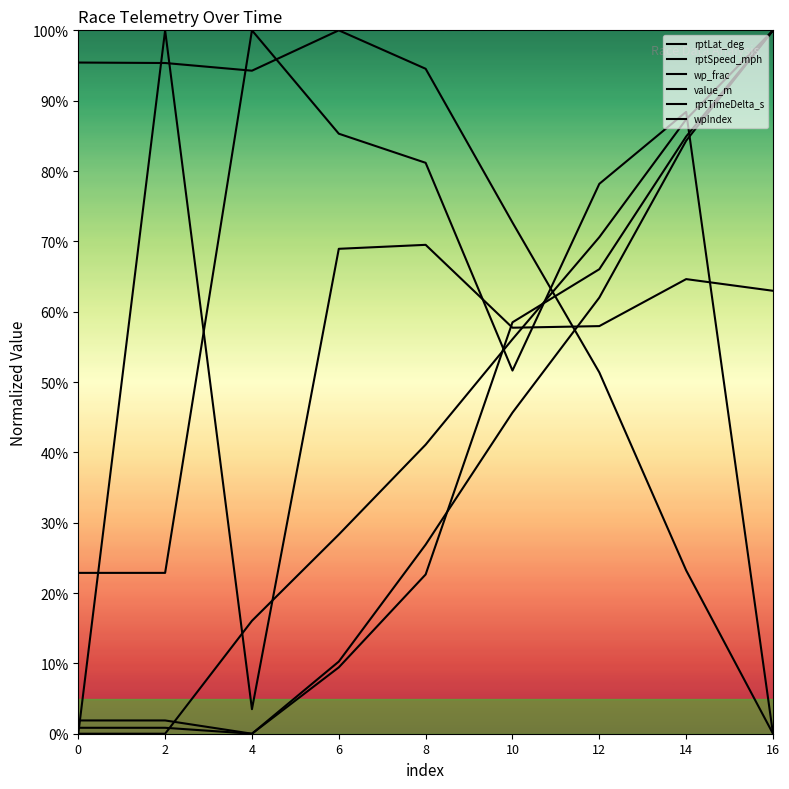

Does the chart display data point markers on the line(s)?

No